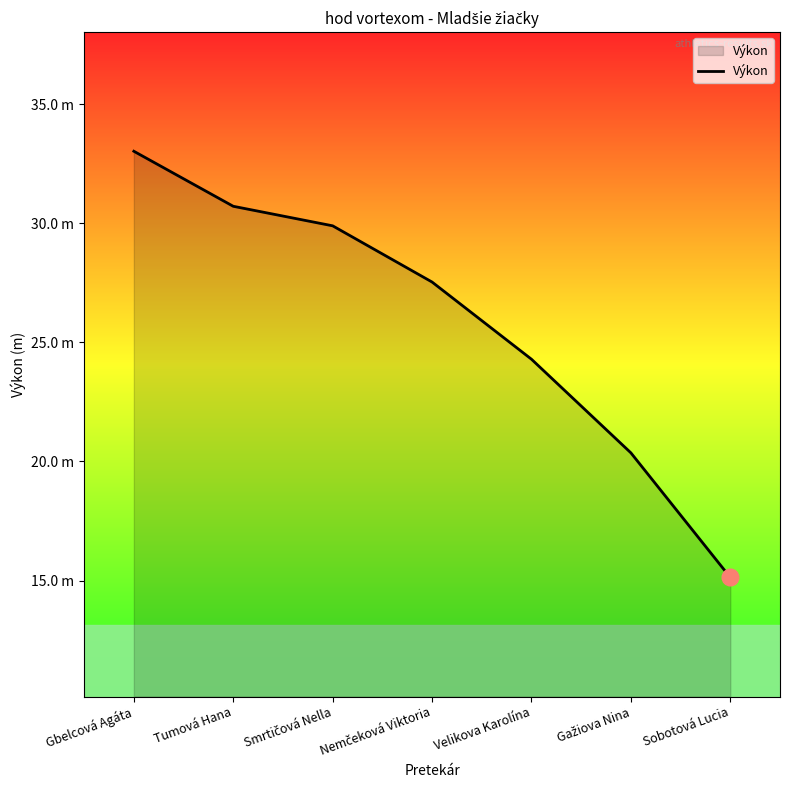

Read the value at Gažiova Nina.

20.4